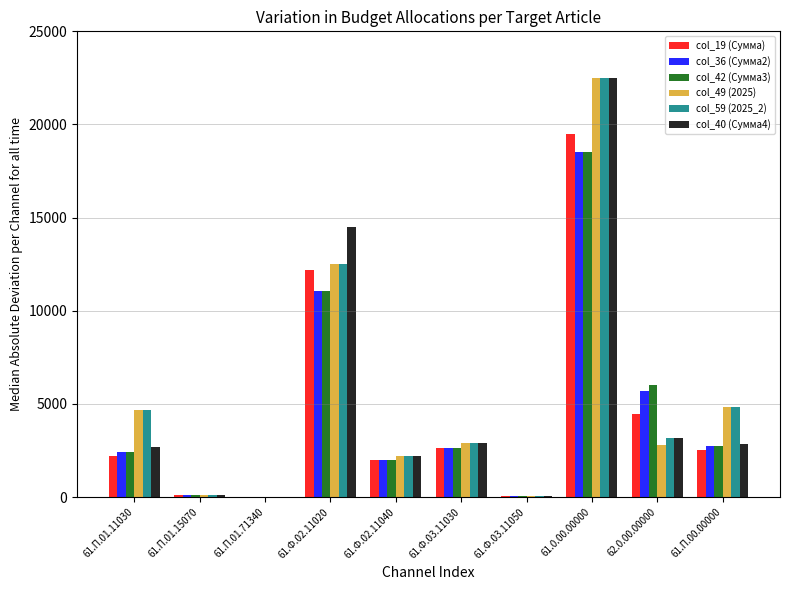

Which series changed the most between 61.П.01.15070 and 61.П.00.00000?

col_59 (2025_2)